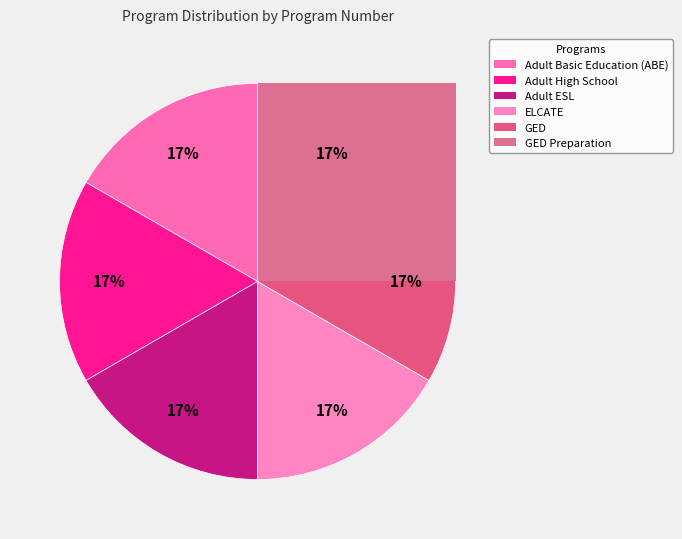

The General Education Development Preparation slice represents 5% of the pie. True or false?

False